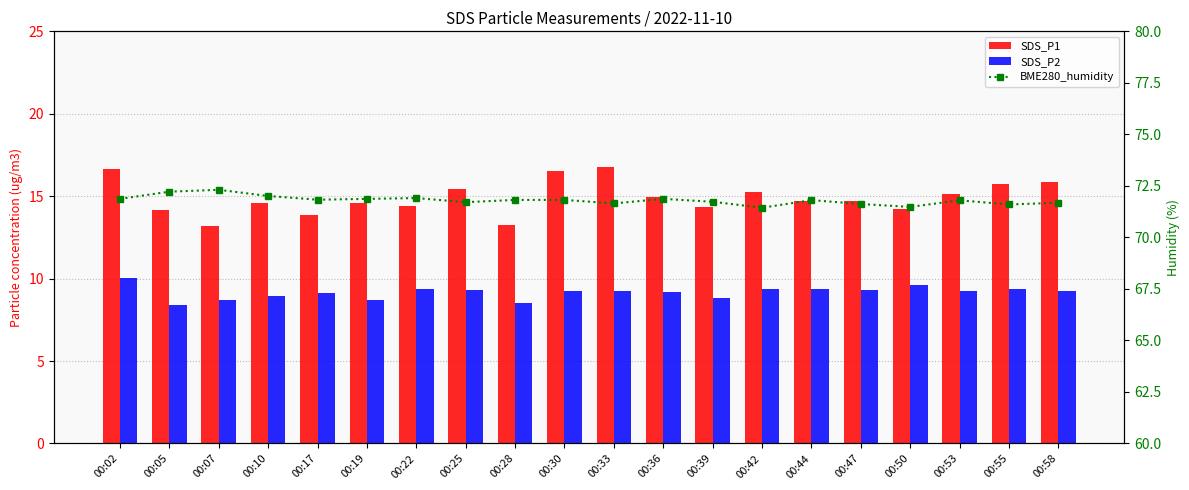

Reading left to right, list all the values displayed in this chart.

SDS_P1: 00:02=16.6	00:05=14.2	00:07=13.2	00:10=14.6	00:17=13.8	00:19=14.6	00:22=14.4	00:25=15.4	00:28=13.2	00:30=16.5	00:33=16.8	00:36=14.9	00:39=14.3	00:42=15.2	00:44=14.7	00:47=14.7	00:50=14.2	00:53=15.2	00:55=15.8	00:58=15.8
SDS_P2: 00:02=10.1	00:05=8.4	00:07=8.7	00:10=8.9	00:17=9.1	00:19=8.7	00:22=9.4	00:25=9.3	00:28=8.5	00:30=9.3	00:33=9.2	00:36=9.2	00:39=8.8	00:42=9.3	00:44=9.4	00:47=9.3	00:50=9.6	00:53=9.3	00:55=9.3	00:58=9.3
BME280_humidity: 00:02=71.9	00:05=72.2	00:07=72.3	00:10=72.0	00:17=71.8	00:19=71.9	00:22=71.9	00:25=71.7	00:28=71.8	00:30=71.8	00:33=71.7	00:36=71.9	00:39=71.7	00:42=71.4	00:44=71.8	00:47=71.6	00:50=71.5	00:53=71.8	00:55=71.6	00:58=71.7